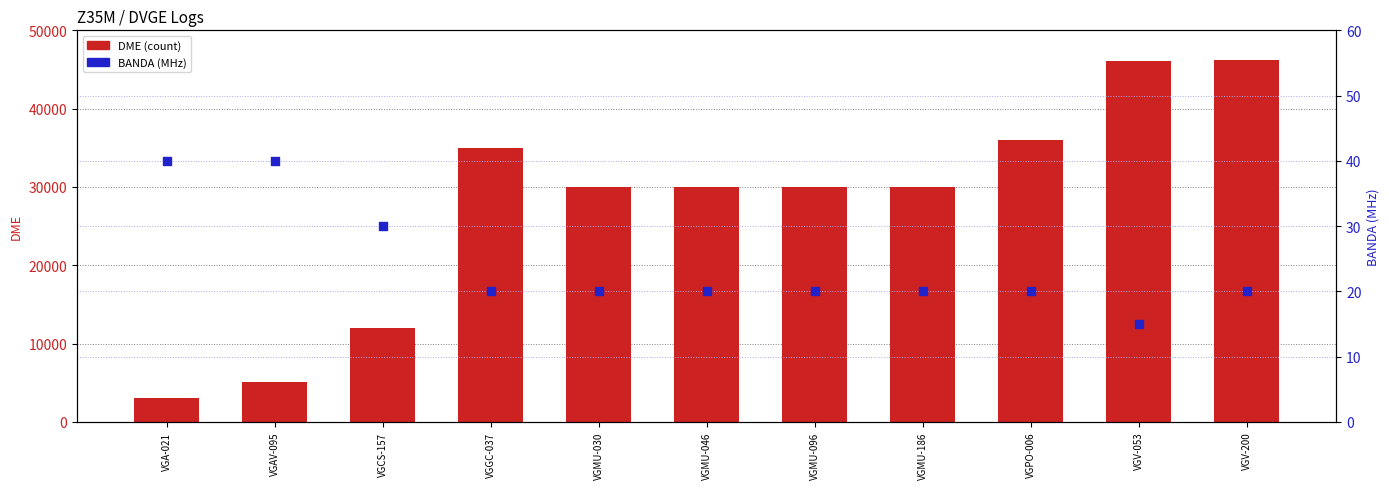

Is the value of BANDA (MHz) at VGMU-186 greater than the value of DME (count) at VGMU-096?

No